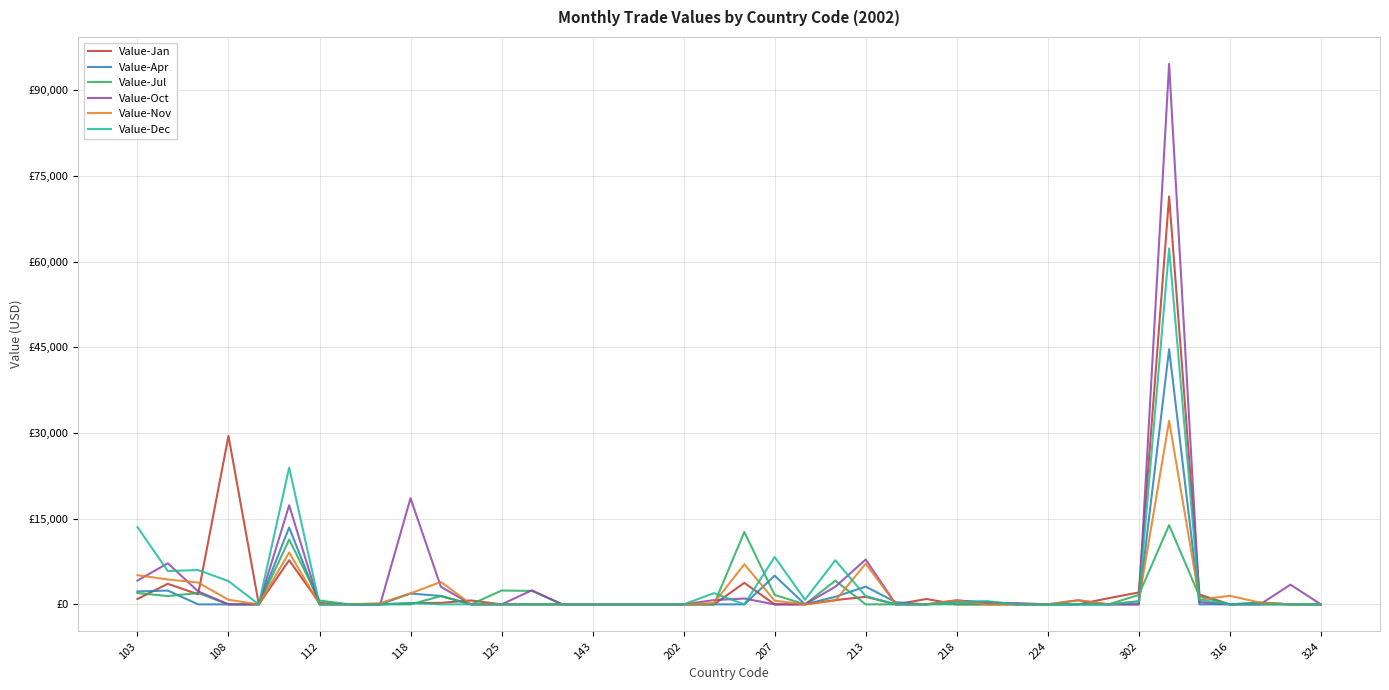

Does the chart have visible grid lines?

Yes